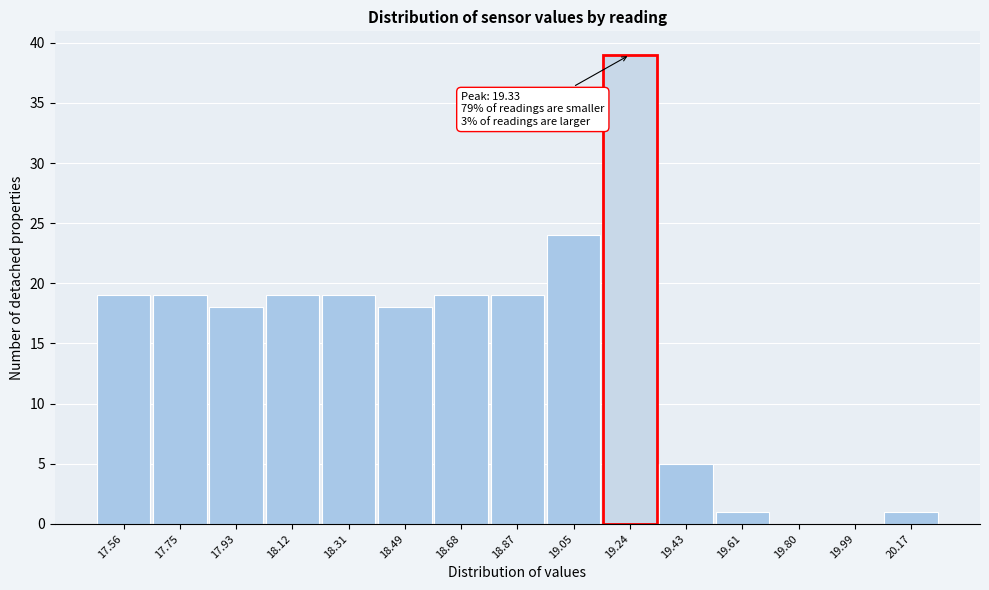

Reading right to left, what are all the values shown in this chart?

20.17=1	19.99=0	19.80=0	19.61=1	19.43=5	19.24=39	19.05=24	18.87=19	18.68=19	18.49=18	18.31=19	18.12=19	17.93=18	17.75=19	17.56=19